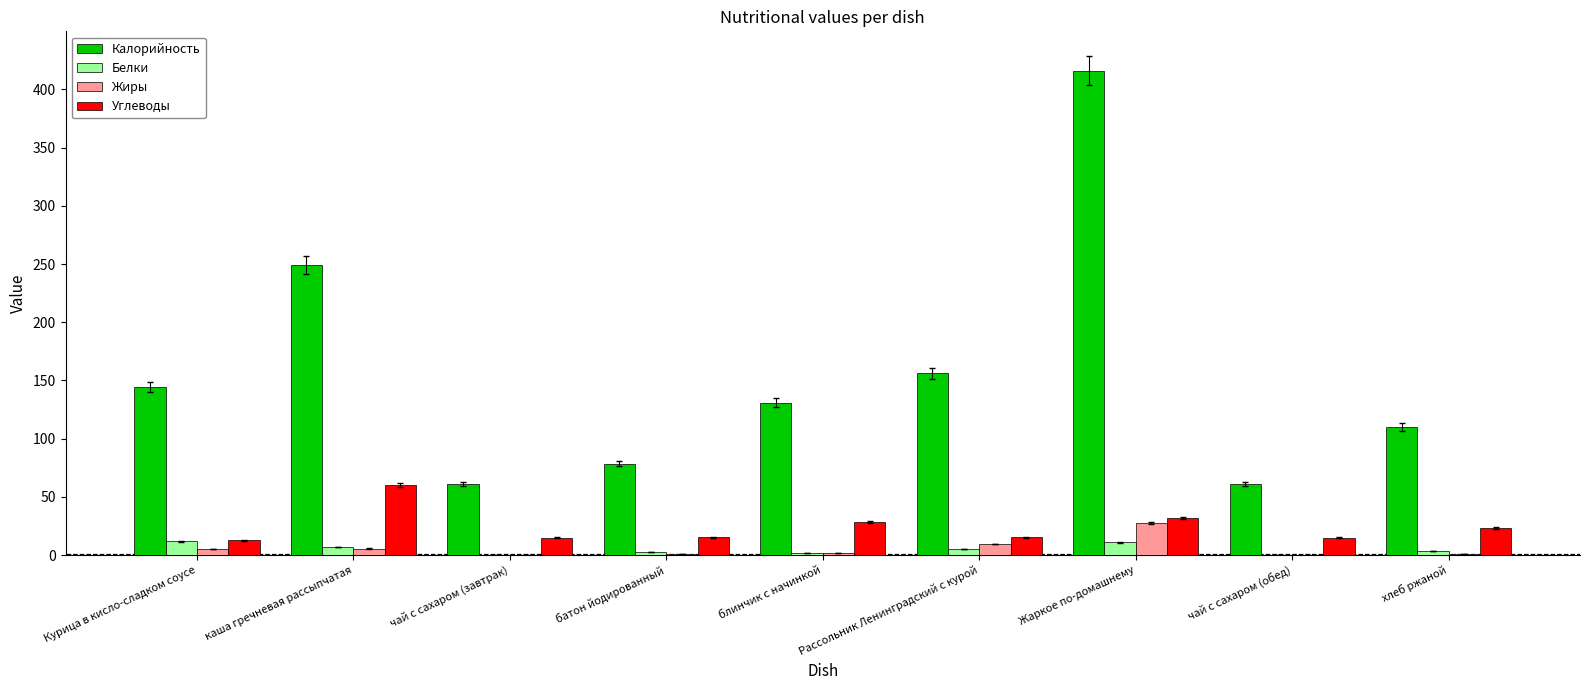

Are the bars grouped side by side (vs. stacked)?

Yes